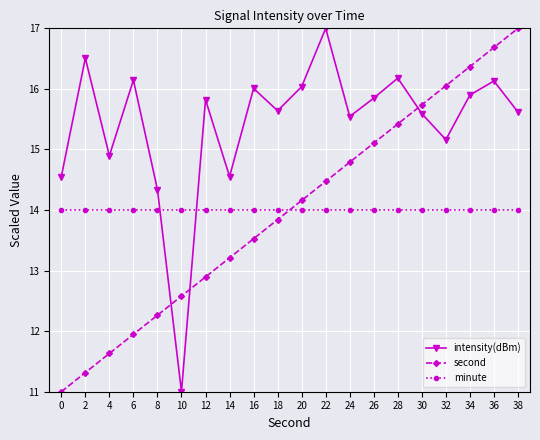

True or false: intensity(dBm) has more than 1 points higher than both neighbors.

True